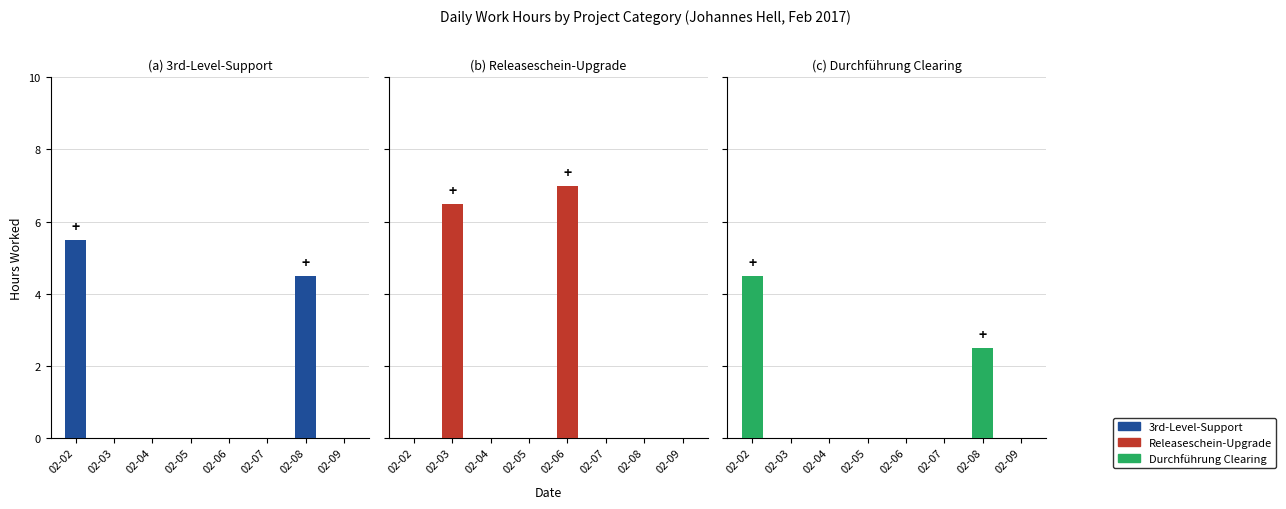

Which series has the largest total across all categories?

Releaseschein-Upgrade